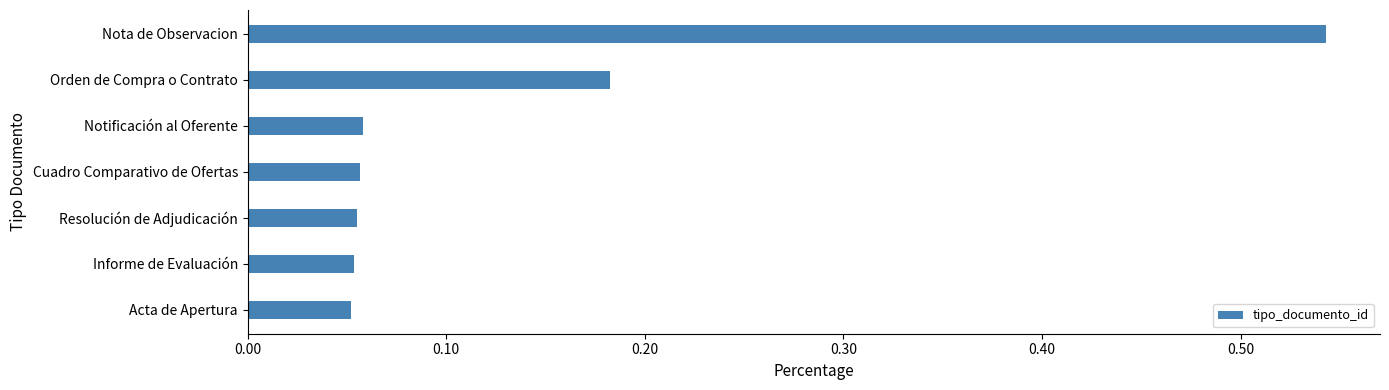

How many data points does each series have?

7